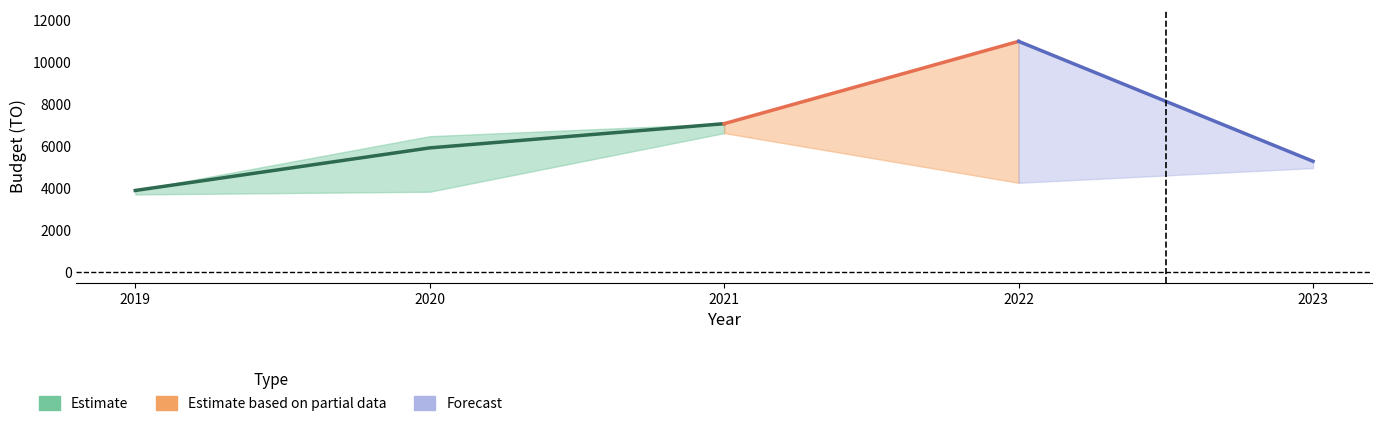

Reading left to right, what are all the values shown in this chart?

AO: 2019=0	2020=0	2021=0	2022=0	2023=0
TO: 2019=3894	2020=5922	2021=7075	2022=10995	2023=5284
LO: 2019=0	2020=0	2021=0	2022=0	2023=0